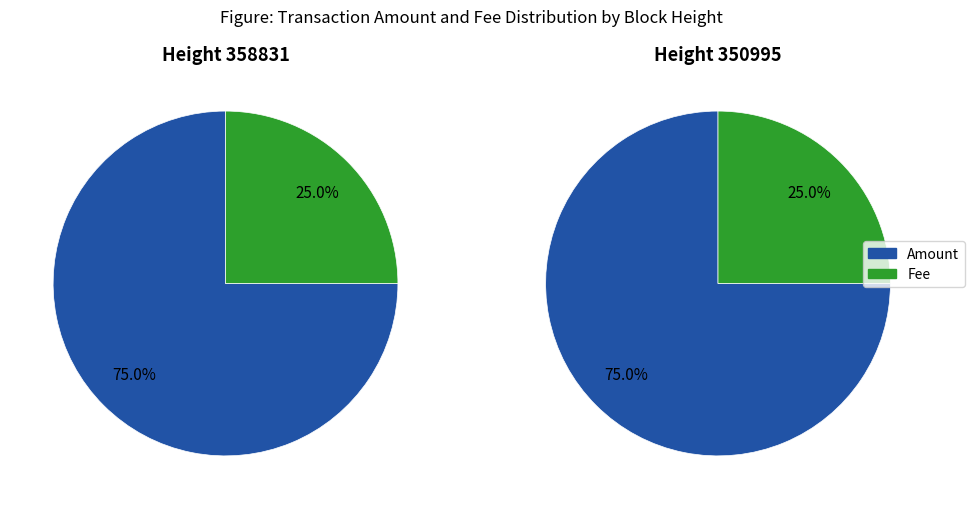

To the nearest percent, what percentage of the pie is 350995?

50%